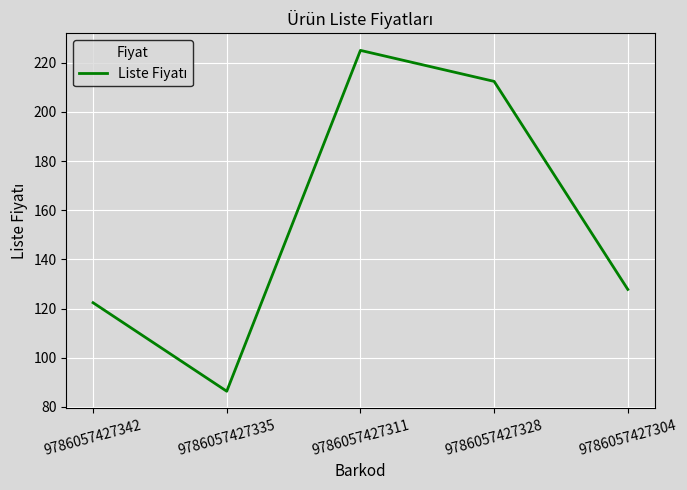

How many lines are shown in the chart?

1